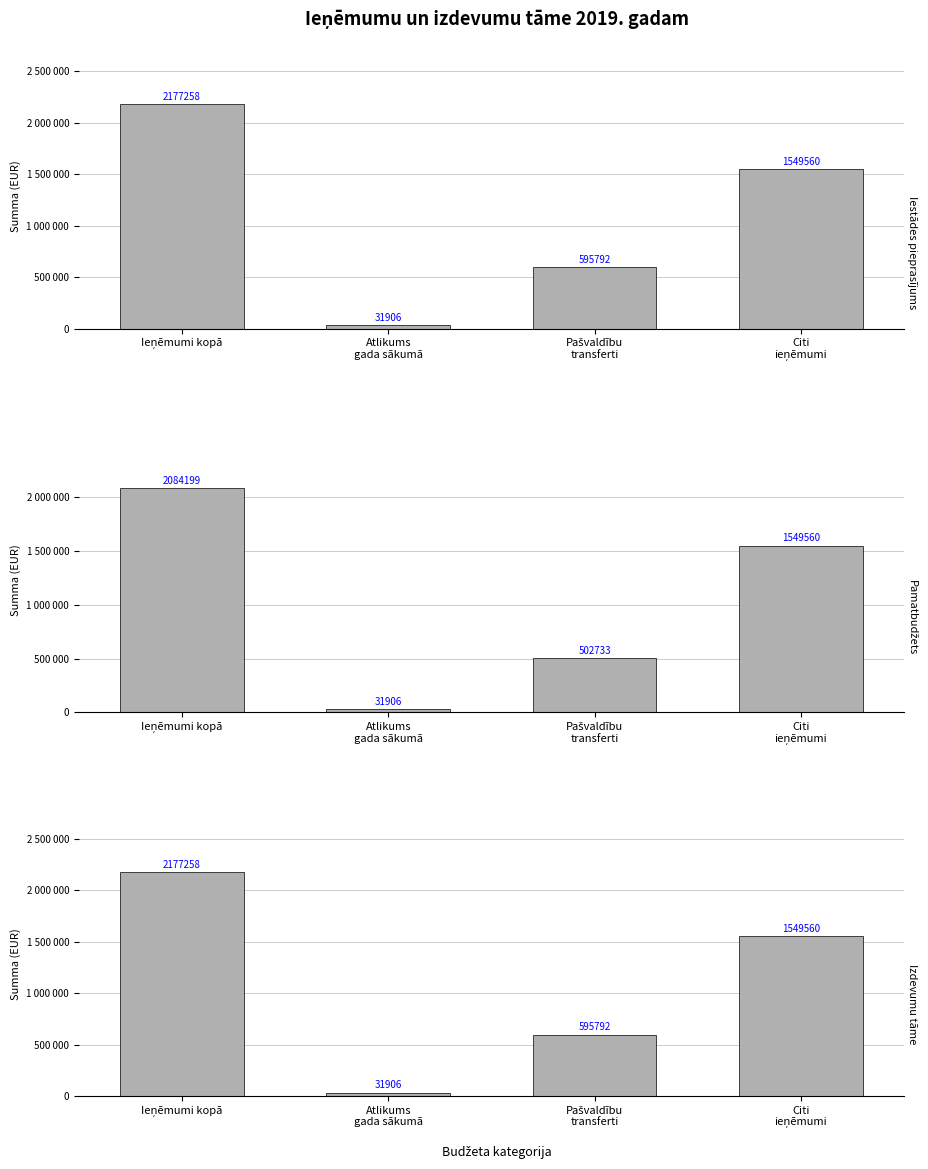

What is the value of the Izdevumu tāme bar at the 4th from the left?

1549560